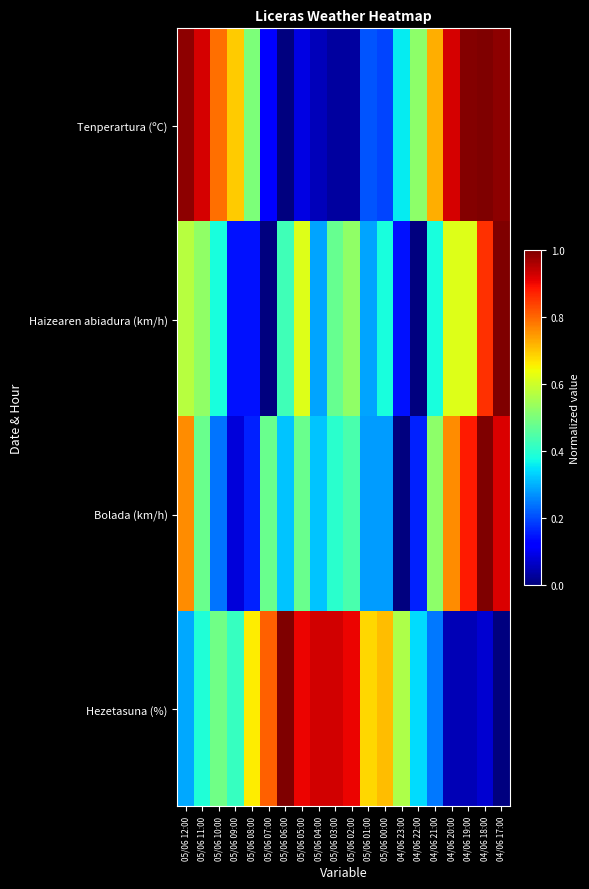

Count the number of categories in the chart.

20